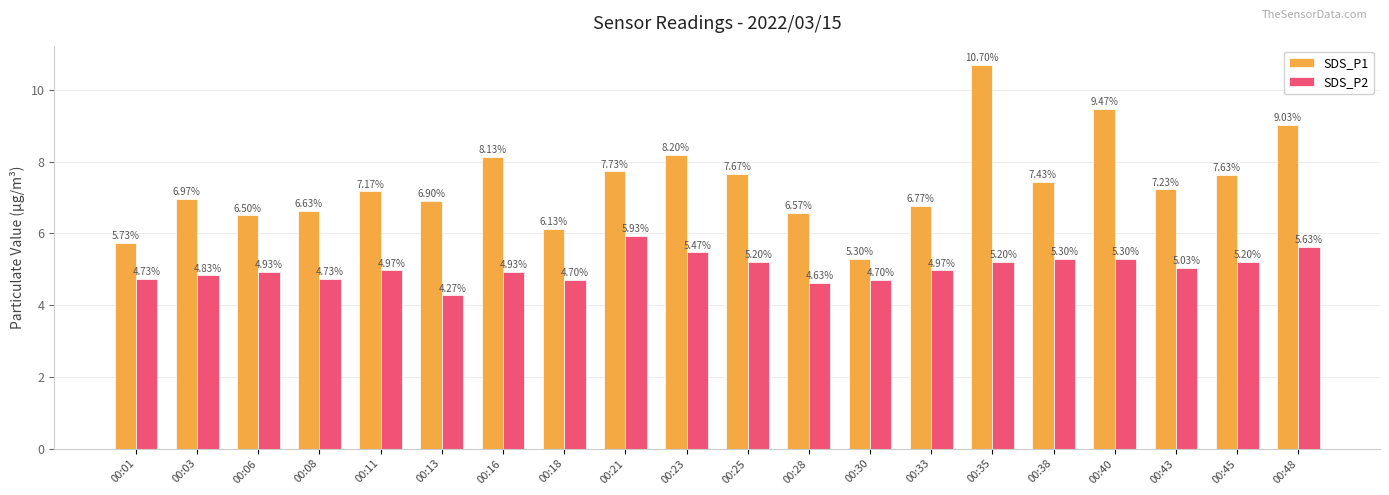

What is the sum of all SDS_P2 values?

100.7